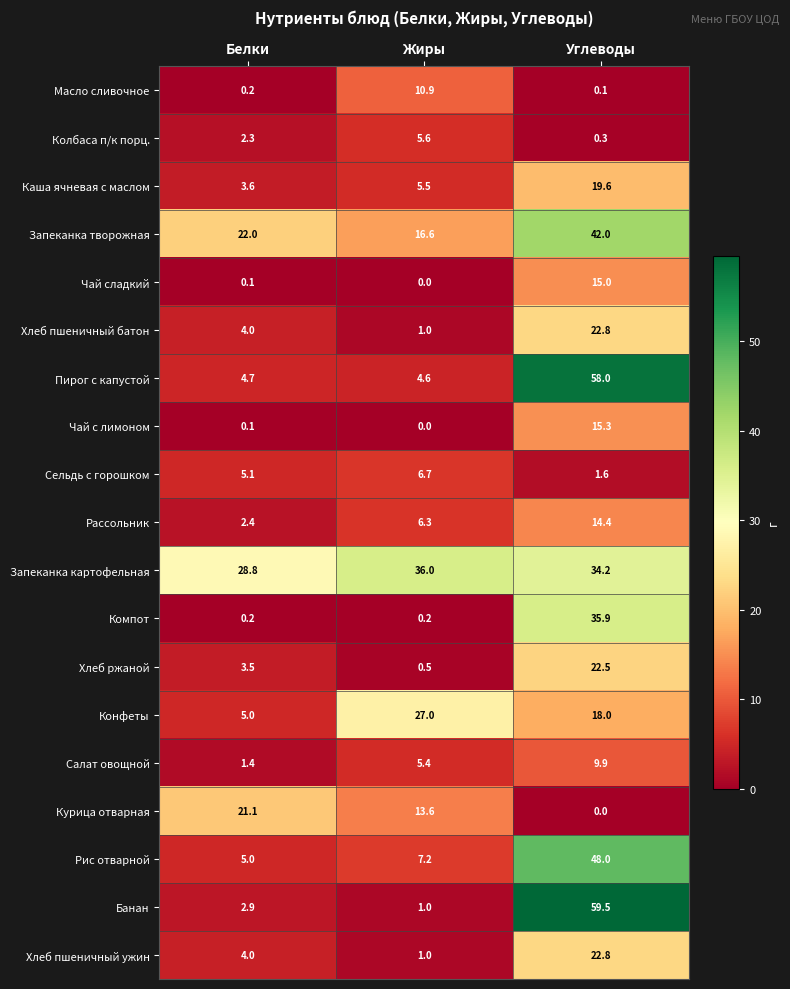

Is the value of Банан at Белки greater than the value of Каша ячневая с маслом at Углеводы?

No